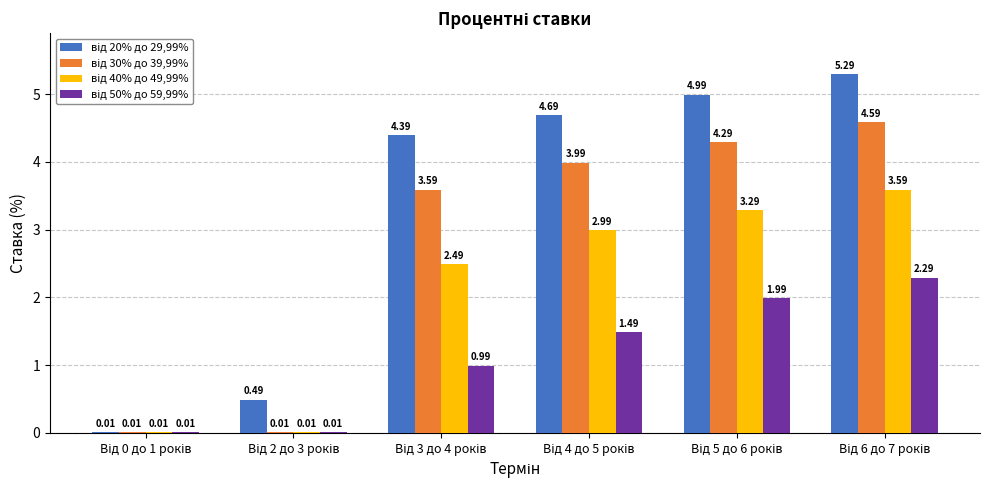

What is the average value of the від 30% до 39,99% series?

2.7